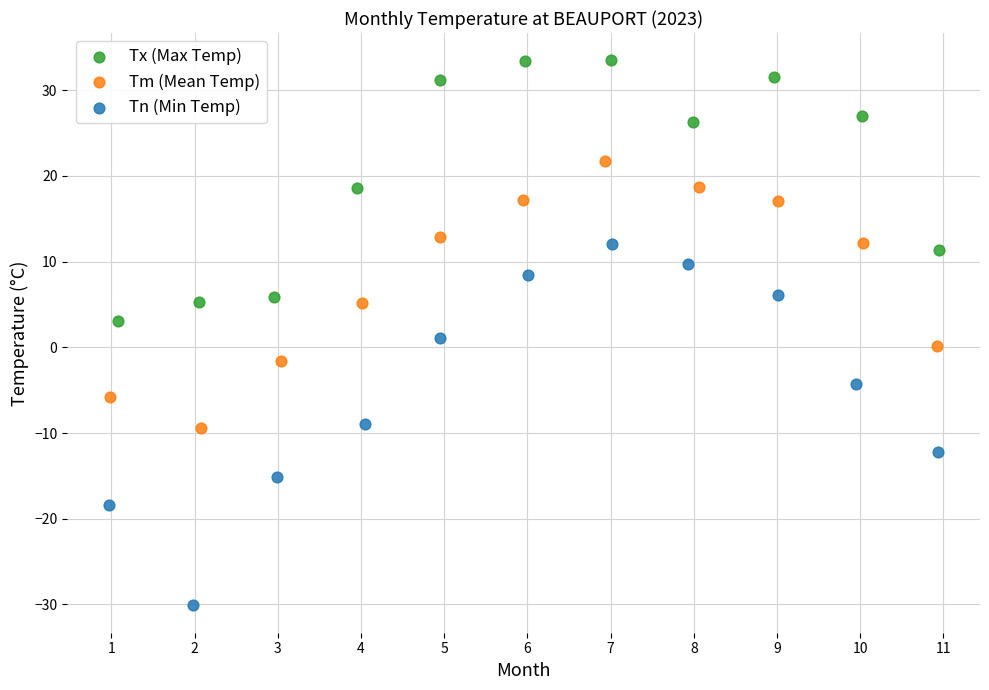

Which series reaches the minimum Y coordinate?

Tn (Min Temp)